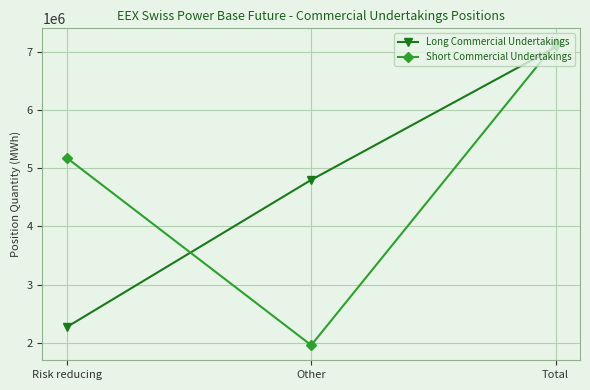

What is the label of the 3rd point from the left?

Total